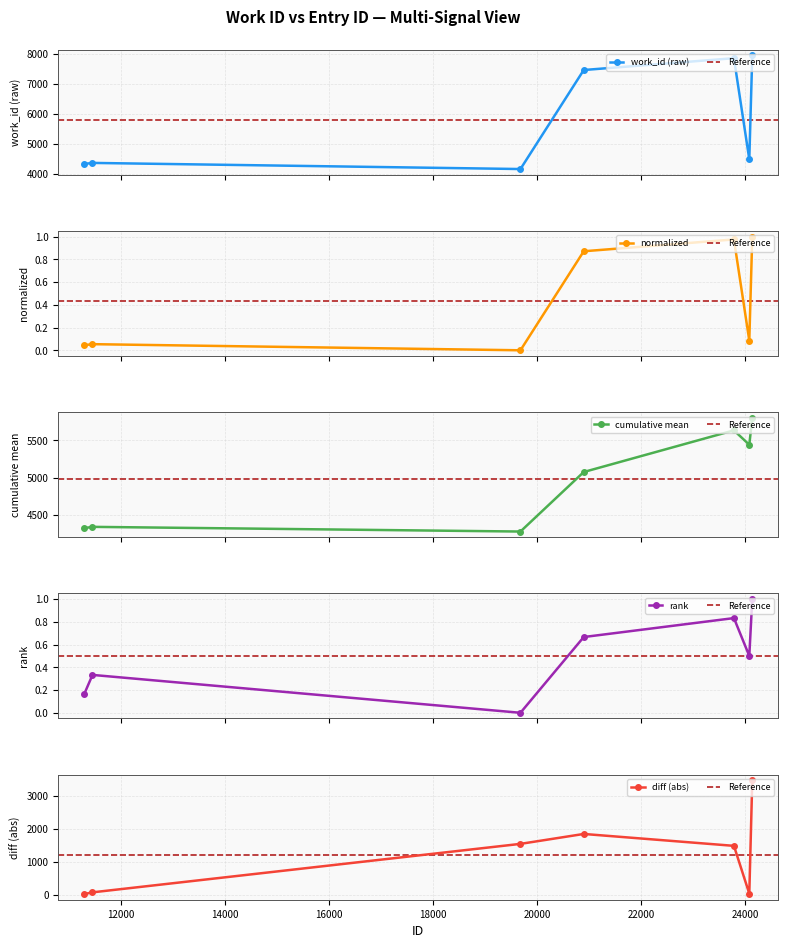

Reading right to left, what are all the values shown in this chart?

7957	4480	7864	7468	4155	4360	4326